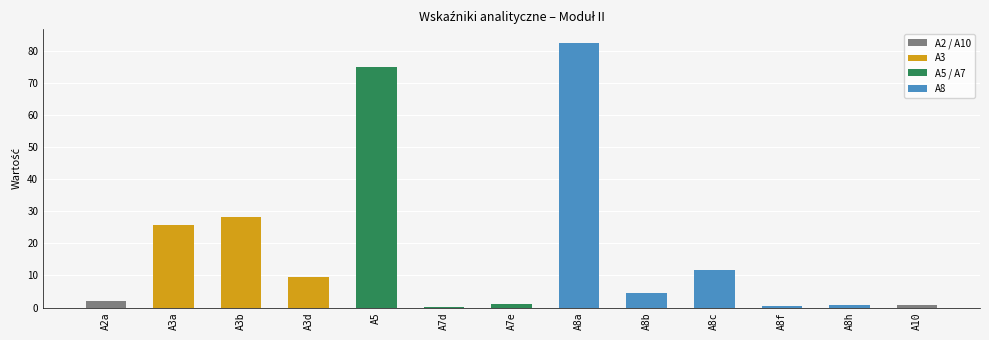

True or false: the data shows 0.9 at A10.

True